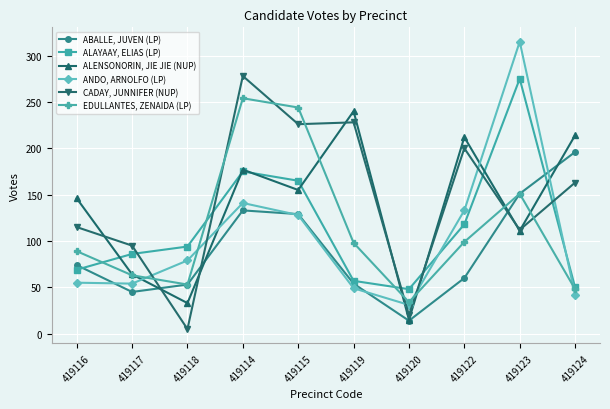

What position from the right is 419119?

5